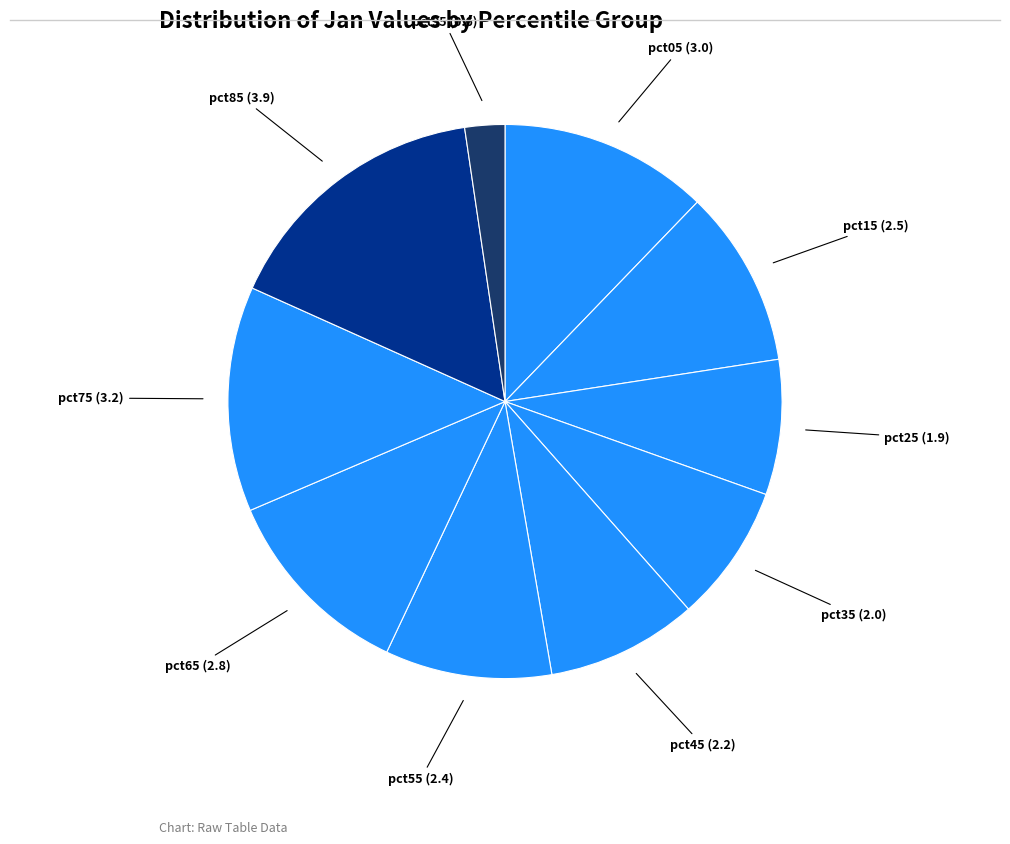

Count the number of slices in the pie.

10